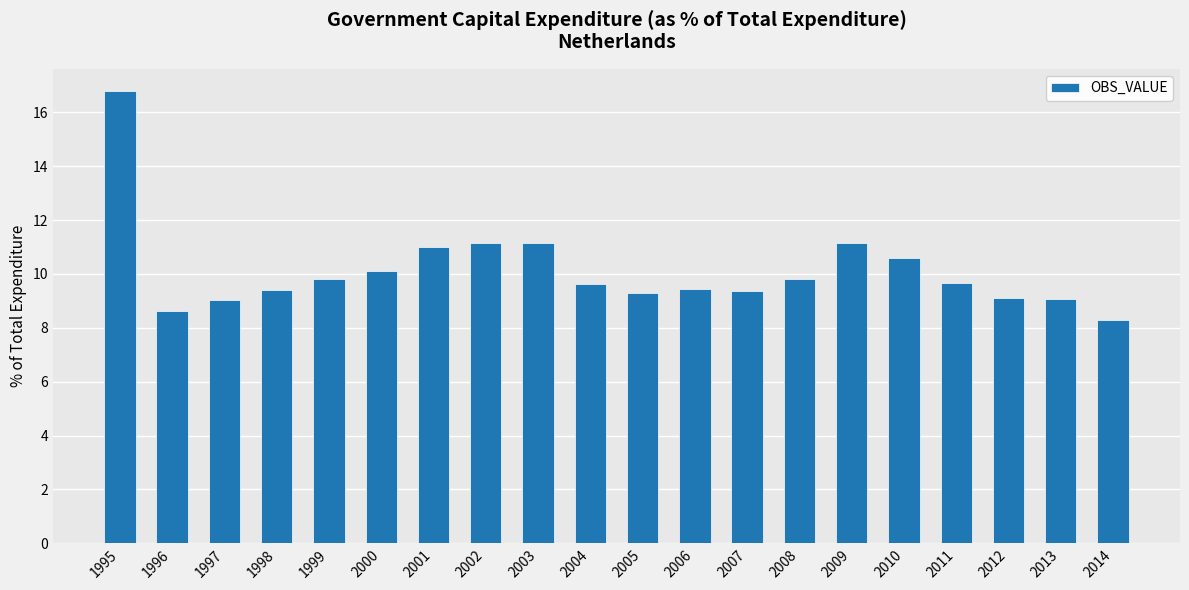

What is the value of the 18th bar from the left?

9.1